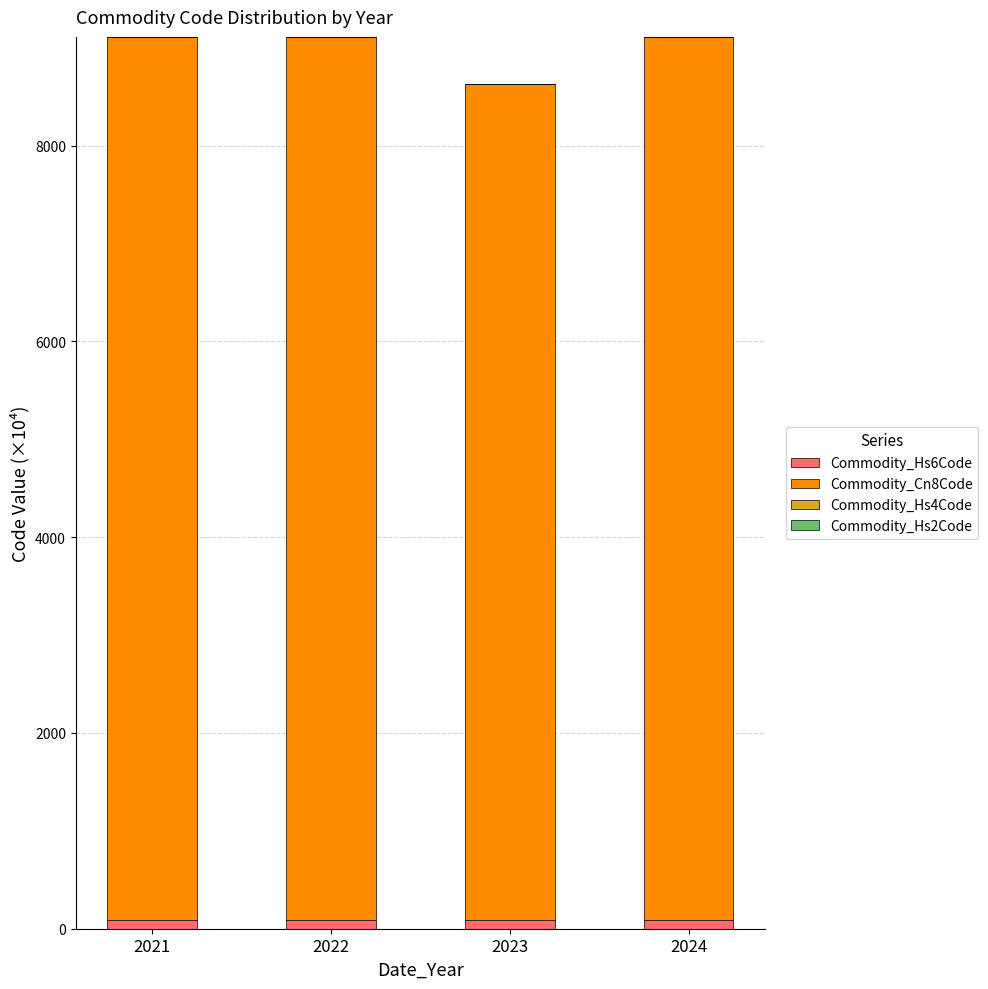

List the series in order of their peak value, lowest first.

Commodity_Hs2Code, Commodity_Hs4Code, Commodity_Hs6Code, Commodity_Cn8Code